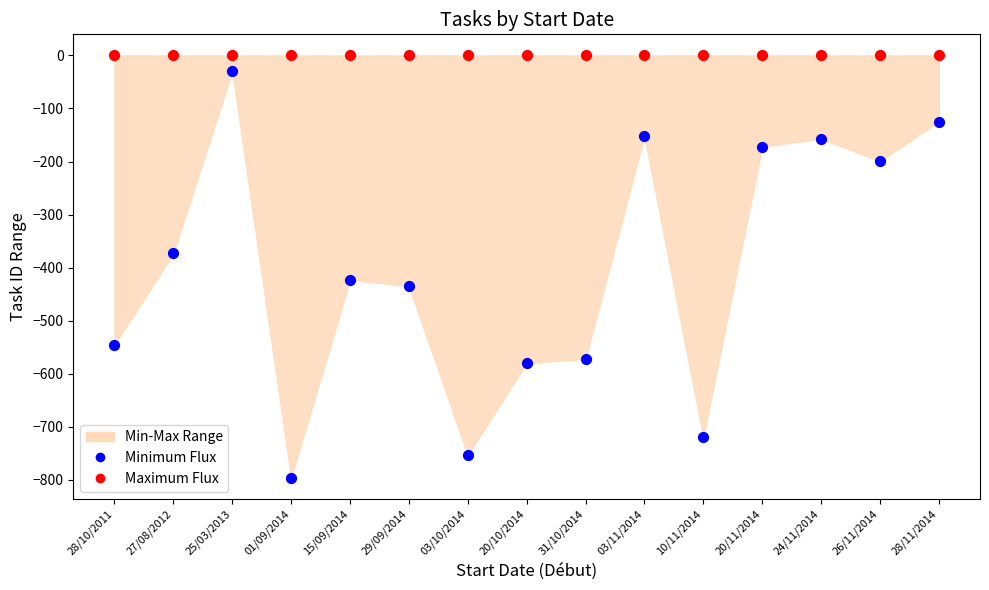

Which series contains the lowest Y value?

Minimum Flux